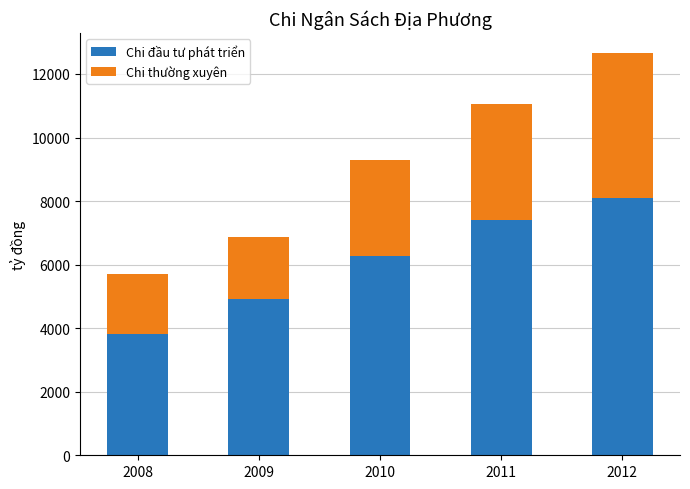

At which label does Chi đầu tư phát triển reach its minimum?

2008